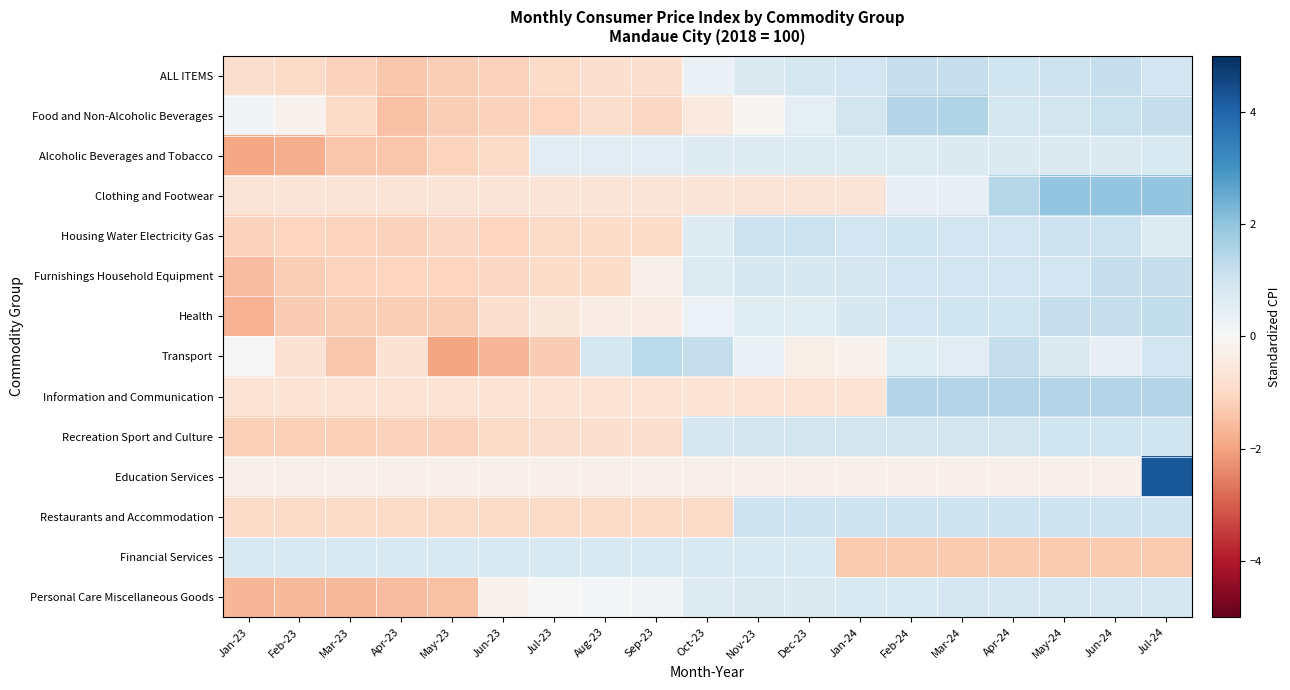

Reading left to right, list all the values displayed in this chart.

ALL ITEMS: Jan-23=-0.9	Feb-23=-0.9	Mar-23=-1.2	Apr-23=-1.3	May-23=-1.2	Jun-23=-1.1	Jul-23=-1.0	Aug-23=-0.8	Sep-23=-0.8	Oct-23=0.3	Nov-23=0.7	Dec-23=0.9	Jan-24=0.9	Feb-24=1.1	Mar-24=1.1	Apr-24=1.0	May-24=1.0	Jun-24=1.1	Jul-24=0.9
Food and Non-Alcoholic Beverages: Jan-23=0.1	Feb-23=-0.2	Mar-23=-1.0	Apr-23=-1.5	May-23=-1.2	Jun-23=-1.2	Jul-23=-1.1	Aug-23=-0.9	Sep-23=-1.0	Oct-23=-0.5	Nov-23=-0.1	Dec-23=0.5	Jan-24=0.9	Feb-24=1.5	Mar-24=1.5	Apr-24=0.9	May-24=0.9	Jun-24=1.1	Jul-24=1.2
Alcoholic Beverages and Tobacco: Jan-23=-2.0	Feb-23=-1.8	Mar-23=-1.4	Apr-23=-1.4	May-23=-1.1	Jun-23=-1.0	Jul-23=0.6	Aug-23=0.6	Sep-23=0.6	Oct-23=0.6	Nov-23=0.6	Dec-23=0.7	Jan-24=0.7	Feb-24=0.7	Mar-24=0.7	Apr-24=0.7	May-24=0.7	Jun-24=0.7	Jul-24=0.8
Clothing and Footwear: Jan-23=-0.6	Feb-23=-0.6	Mar-23=-0.6	Apr-23=-0.6	May-23=-0.6	Jun-23=-0.6	Jul-23=-0.6	Aug-23=-0.6	Sep-23=-0.6	Oct-23=-0.6	Nov-23=-0.6	Dec-23=-0.6	Jan-24=-0.6	Feb-24=0.4	Mar-24=0.4	Apr-24=1.4	May-24=2.0	Jun-24=2.0	Jul-24=2.0
Housing Water Electricity Gas: Jan-23=-1.1	Feb-23=-1.1	Mar-23=-1.1	Apr-23=-1.2	May-23=-1.0	Jun-23=-1.1	Jul-23=-1.0	Aug-23=-0.9	Sep-23=-0.9	Oct-23=0.6	Nov-23=1.0	Dec-23=1.1	Jan-24=0.9	Feb-24=1.0	Mar-24=1.0	Apr-24=1.0	May-24=1.0	Jun-24=1.1	Jul-24=0.7
Furnishings Household Equipment: Jan-23=-1.5	Feb-23=-1.2	Mar-23=-1.1	Apr-23=-1.1	May-23=-1.1	Jun-23=-1.0	Jul-23=-0.9	Aug-23=-0.9	Sep-23=-0.2	Oct-23=0.7	Nov-23=0.8	Dec-23=0.8	Jan-24=0.8	Feb-24=0.9	Mar-24=0.9	Apr-24=0.9	May-24=0.9	Jun-24=1.1	Jul-24=1.1
Health: Jan-23=-1.7	Feb-23=-1.3	Mar-23=-1.2	Apr-23=-1.2	May-23=-1.2	Jun-23=-0.8	Jul-23=-0.6	Aug-23=-0.4	Sep-23=-0.4	Oct-23=0.3	Nov-23=0.6	Dec-23=0.6	Jan-24=0.8	Feb-24=0.9	Mar-24=1.0	Apr-24=1.0	May-24=1.2	Jun-24=1.2	Jul-24=1.2
Transport: Jan-23=-0.0	Feb-23=-0.7	Mar-23=-1.3	Apr-23=-0.7	May-23=-2.0	Jun-23=-1.7	Jul-23=-1.3	Aug-23=0.9	Sep-23=1.3	Oct-23=1.2	Nov-23=0.3	Dec-23=-0.3	Jan-24=-0.2	Feb-24=0.6	Mar-24=0.5	Apr-24=1.2	May-24=0.7	Jun-24=0.4	Jul-24=1.0
Information and Communication: Jan-23=-0.7	Feb-23=-0.7	Mar-23=-0.7	Apr-23=-0.7	May-23=-0.7	Jun-23=-0.7	Jul-23=-0.7	Aug-23=-0.7	Sep-23=-0.7	Oct-23=-0.7	Nov-23=-0.7	Dec-23=-0.7	Jan-24=-0.7	Feb-24=1.5	Mar-24=1.5	Apr-24=1.5	May-24=1.5	Jun-24=1.5	Jul-24=1.5
Recreation Sport and Culture: Jan-23=-1.2	Feb-23=-1.2	Mar-23=-1.2	Apr-23=-1.2	May-23=-1.2	Jun-23=-1.0	Jul-23=-0.9	Aug-23=-0.8	Sep-23=-0.8	Oct-23=0.8	Nov-23=0.9	Dec-23=0.9	Jan-24=0.9	Feb-24=0.9	Mar-24=0.9	Apr-24=0.9	May-24=1.0	Jun-24=1.0	Jul-24=1.0
Education Services: Jan-23=-0.2	Feb-23=-0.2	Mar-23=-0.2	Apr-23=-0.2	May-23=-0.2	Jun-23=-0.2	Jul-23=-0.2	Aug-23=-0.2	Sep-23=-0.2	Oct-23=-0.2	Nov-23=-0.2	Dec-23=-0.2	Jan-24=-0.2	Feb-24=-0.2	Mar-24=-0.2	Apr-24=-0.2	May-24=-0.2	Jun-24=-0.2	Jul-24=4.2
Restaurants and Accommodation: Jan-23=-0.9	Feb-23=-0.9	Mar-23=-0.9	Apr-23=-0.9	May-23=-0.9	Jun-23=-0.9	Jul-23=-0.9	Aug-23=-0.9	Sep-23=-0.9	Oct-23=-0.9	Nov-23=1.1	Dec-23=1.1	Jan-24=1.1	Feb-24=1.1	Mar-24=1.1	Apr-24=1.1	May-24=1.1	Jun-24=1.1	Jul-24=1.1
Financial Services: Jan-23=0.8	Feb-23=0.8	Mar-23=0.8	Apr-23=0.8	May-23=0.8	Jun-23=0.8	Jul-23=0.8	Aug-23=0.8	Sep-23=0.8	Oct-23=0.8	Nov-23=0.8	Dec-23=0.8	Jan-24=-1.3	Feb-24=-1.3	Mar-24=-1.3	Apr-24=-1.3	May-24=-1.3	Jun-24=-1.3	Jul-24=-1.3
Personal Care Miscellaneous Goods: Jan-23=-1.7	Feb-23=-1.6	Mar-23=-1.6	Apr-23=-1.6	May-23=-1.5	Jun-23=-0.2	Jul-23=-0.0	Aug-23=0.1	Sep-23=0.2	Oct-23=0.6	Nov-23=0.7	Dec-23=0.7	Jan-24=0.8	Feb-24=0.8	Mar-24=0.8	Apr-24=0.8	May-24=0.8	Jun-24=0.8	Jul-24=0.9